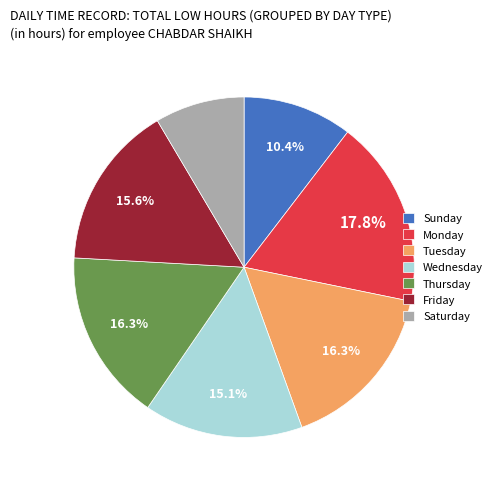

Does any single category account for the majority?

No